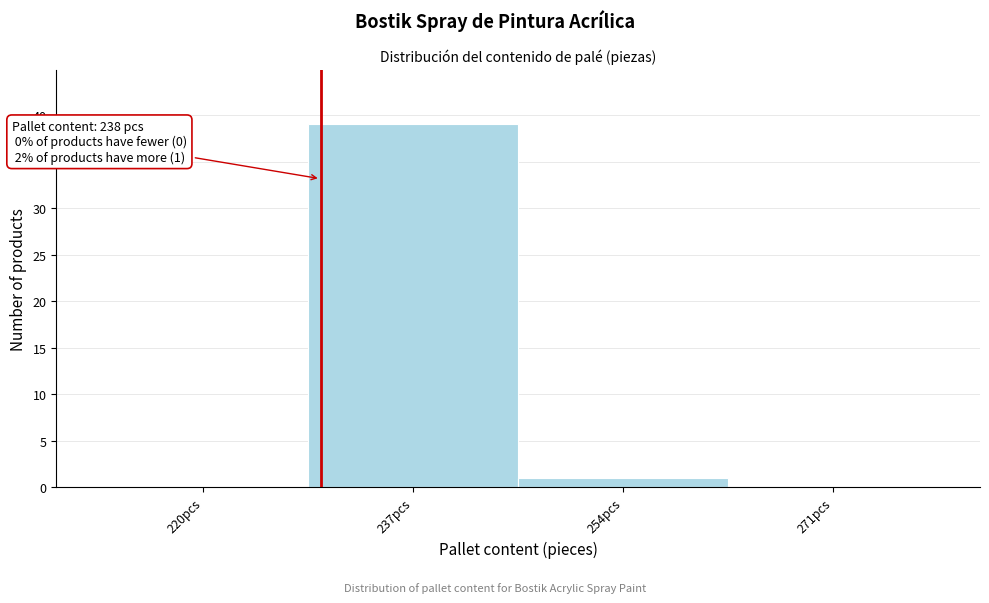

Reading left to right, transcribe all the data shown in this chart.

220pcs=0	237pcs=39	254pcs=1	271pcs=0